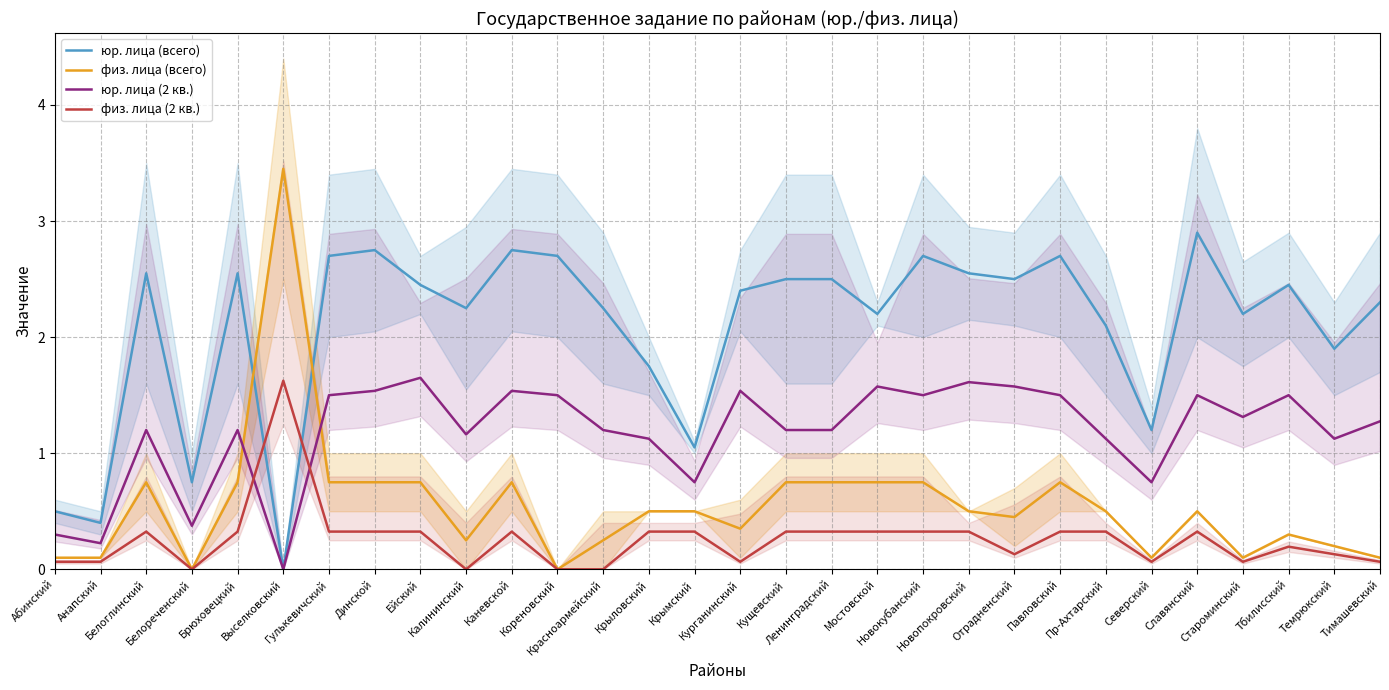

At which label is физ. лица (2 кв.) closest to 0?

Белореченский